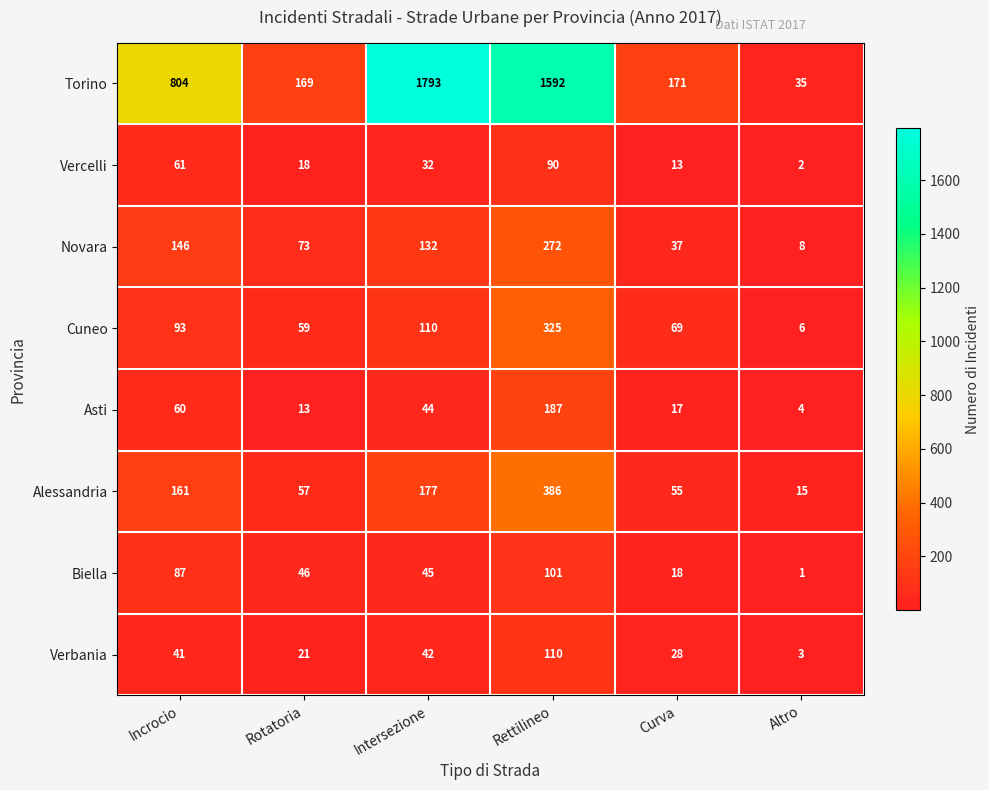

Which series has the largest total across all categories?

Torino